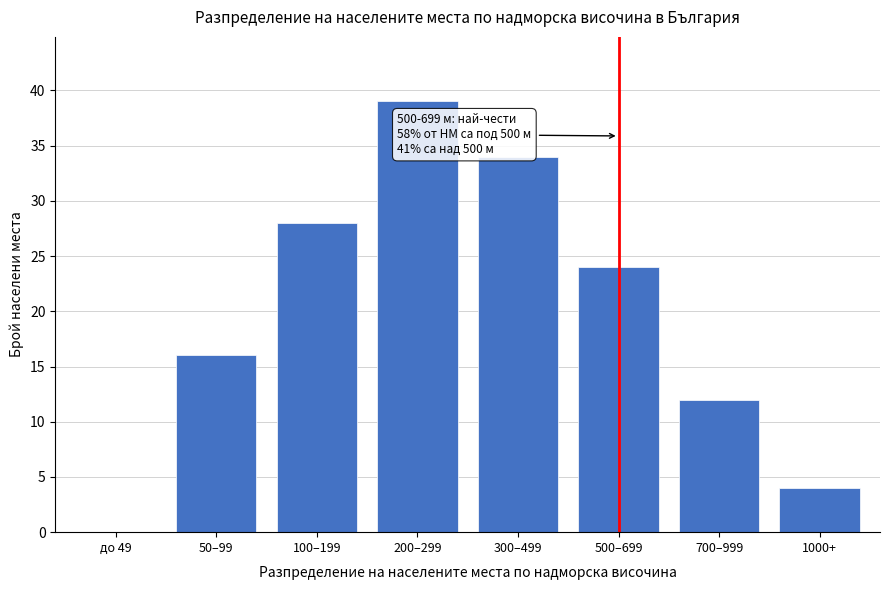

Reading left to right, list all the values displayed in this chart.

до 49=0	50–99=16	100–199=28	200–299=39	300–499=34	500–699=24	700–999=12	1000+=4